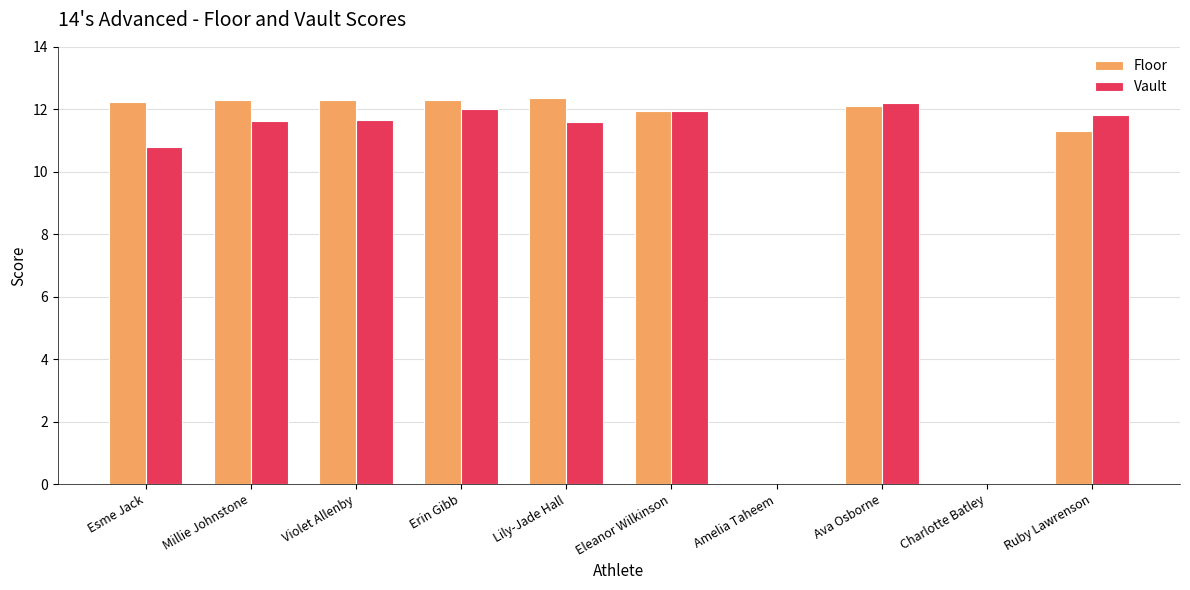

Count the number of data series in this chart.

2